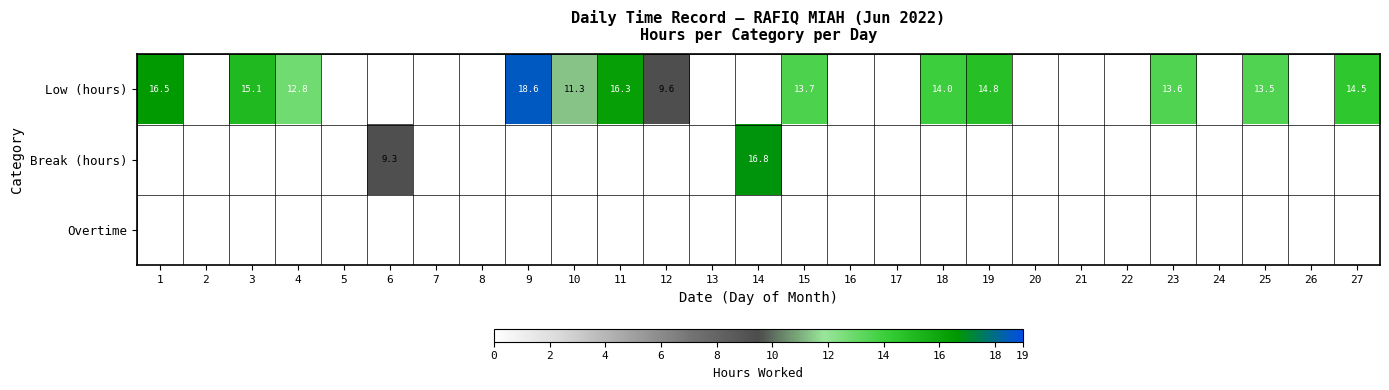

What is the greatest value displayed?

18.6